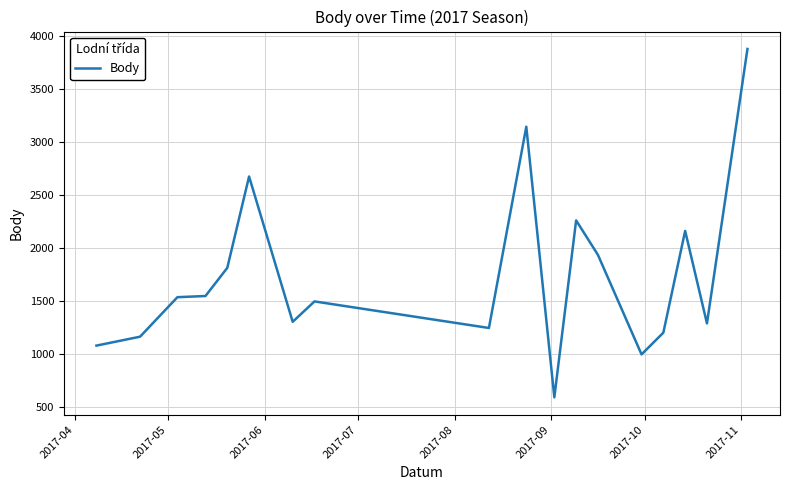

What is the maximum value shown in the chart?

3874